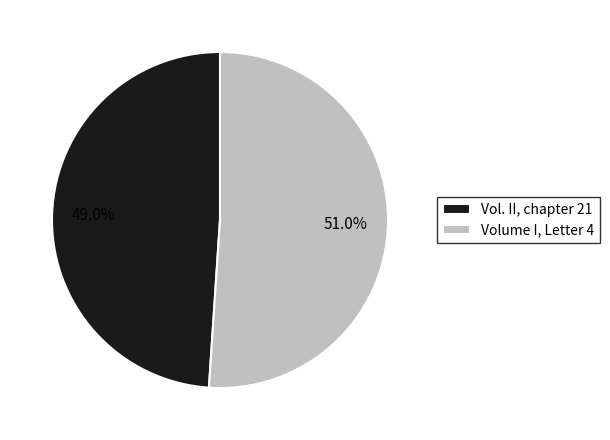

How many segments does this pie chart have?

2